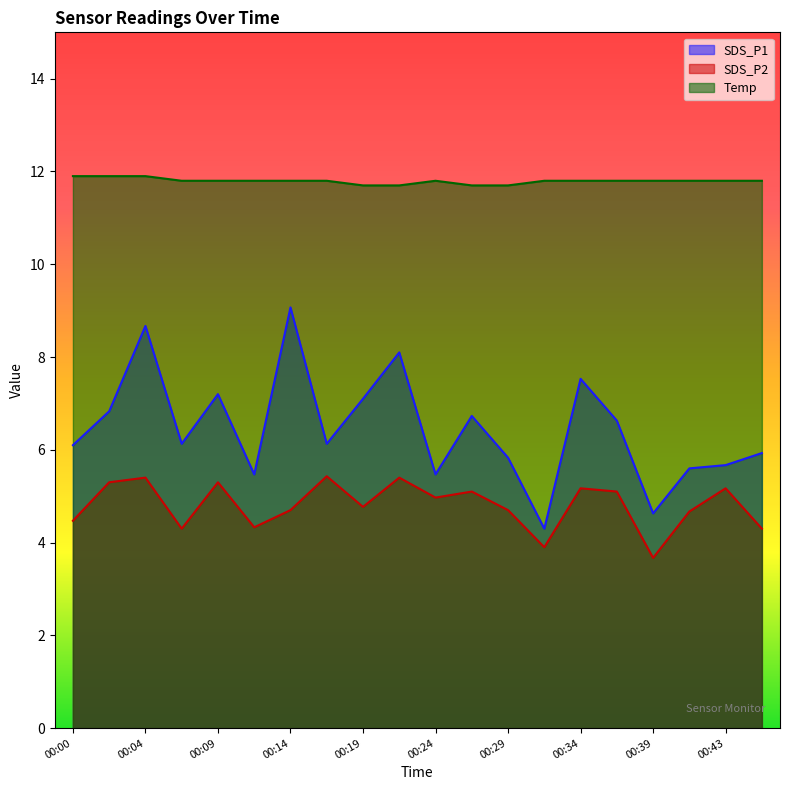

What is the difference between the SDS_P1 values at 00:24 and 00:34?

2.1